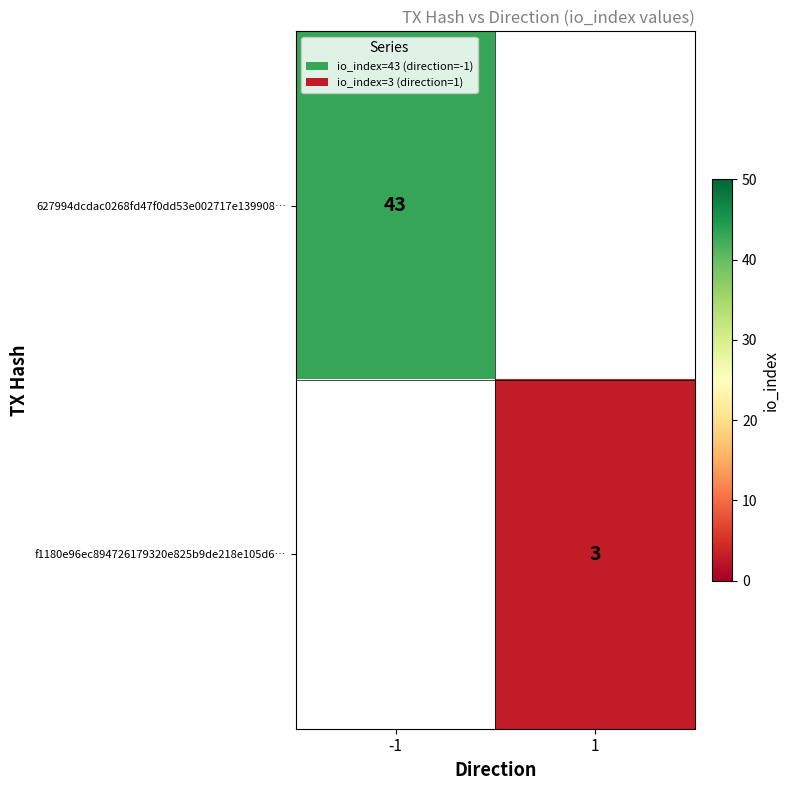

The 627994dcdac0268fd47f0dd53e002717e139908… series shows 43 at -1. True or false?

True